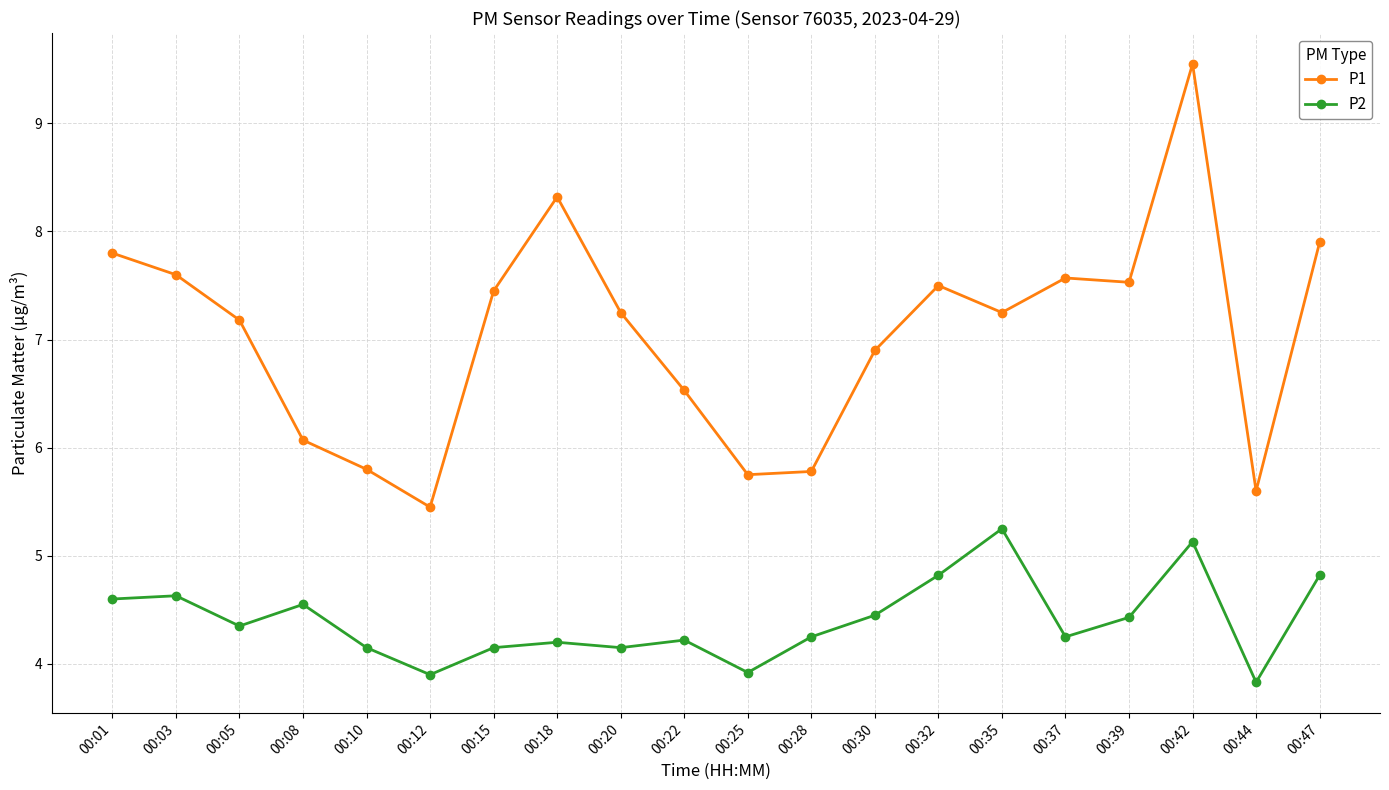

What is the difference between the highest and lowest values at 00:35?

2.0